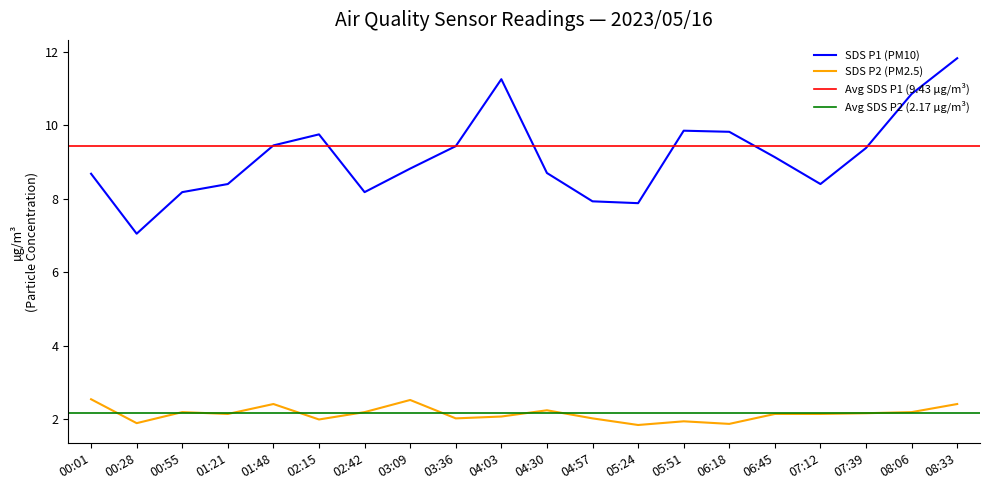

The value of SDS P2 (PM2.5) at 04:30 is 3.2. True or false?

False